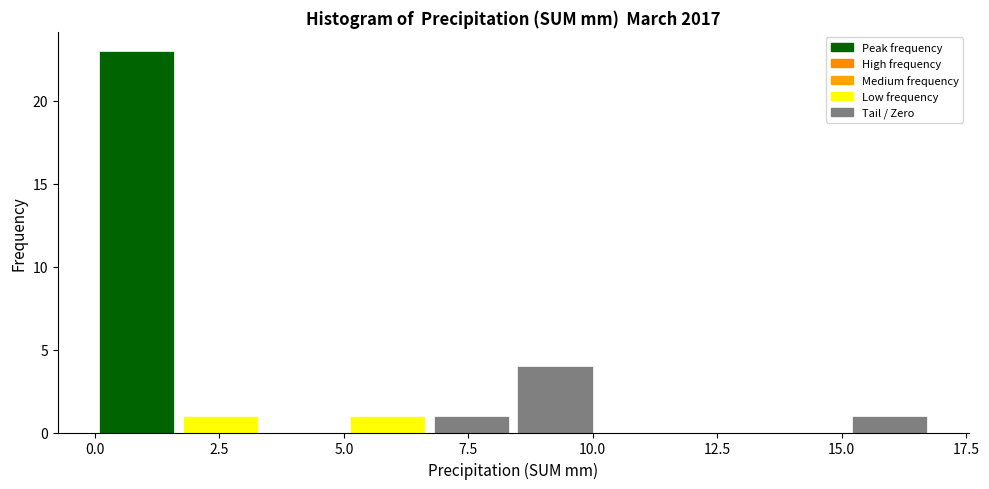

Around what value on the x-axis is the tallest bar? Give the approximate position of its centre, as read against the axis.

1.0